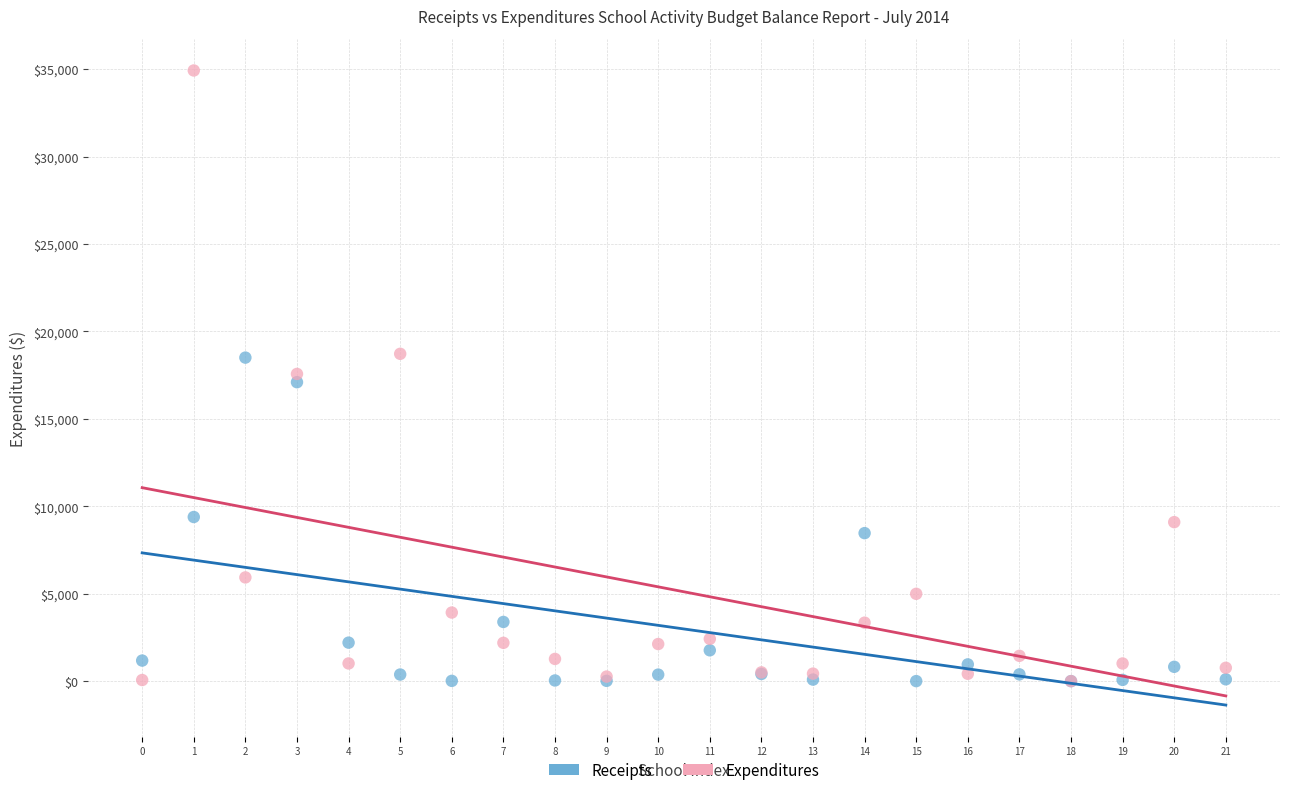

Which series has the largest Y range (max minus min)?

Expenditures